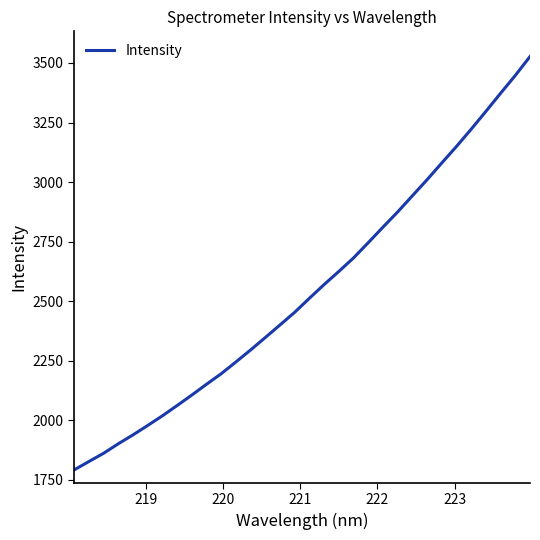

What is the maximum value shown in the chart?

3527.0